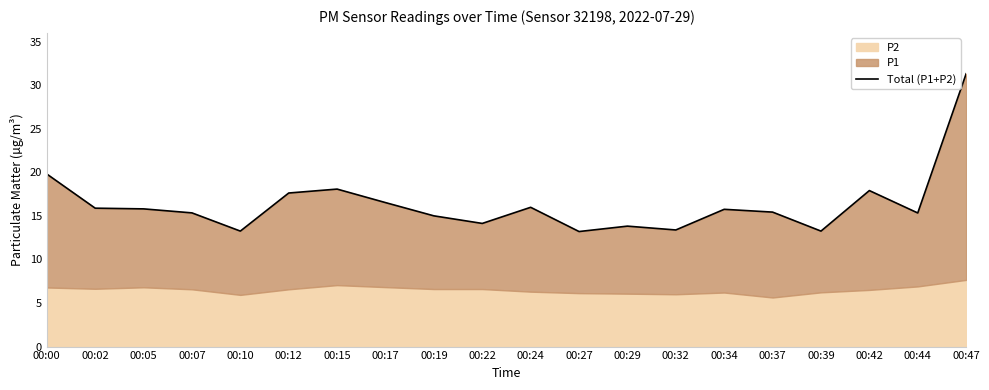

How many values exceed 15?

13